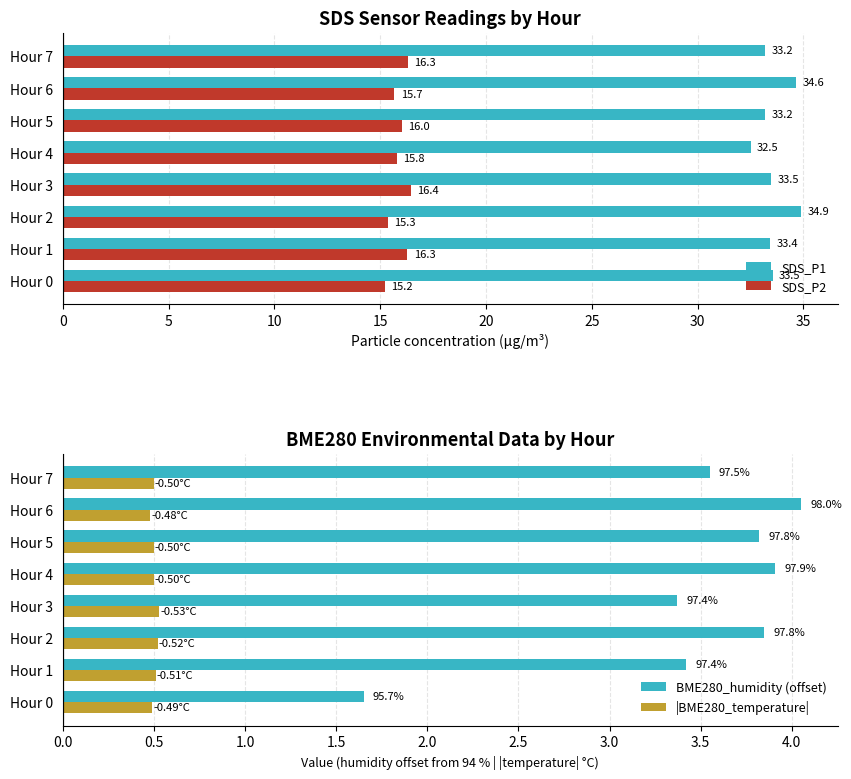

Reading left to right, transcribe all the data shown in this chart.

SDS_P1: 33.5	33.4	34.9	33.5	32.5	33.2	34.6	33.2
SDS_P2: 15.2	16.3	15.3	16.4	15.8	16.0	15.7	16.3
BME280_humidity (offset): 1.7	3.4	3.8	3.4	3.9	3.8	4.0	3.5
|BME280_temperature|: 0.5	0.5	0.5	0.5	0.5	0.5	0.5	0.5